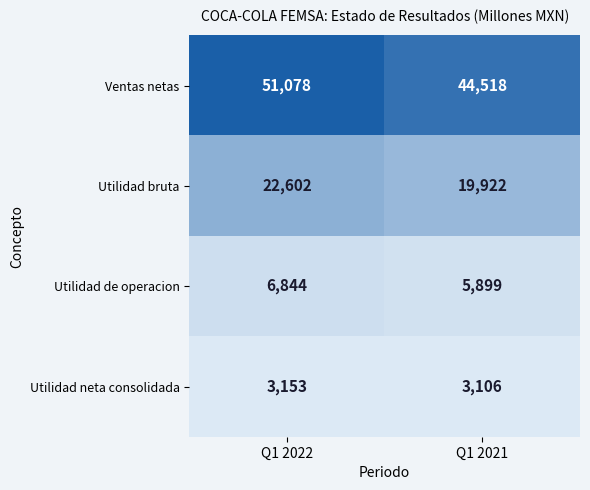

What is the difference between the maximum and minimum values in the Utilidad bruta series?

2680